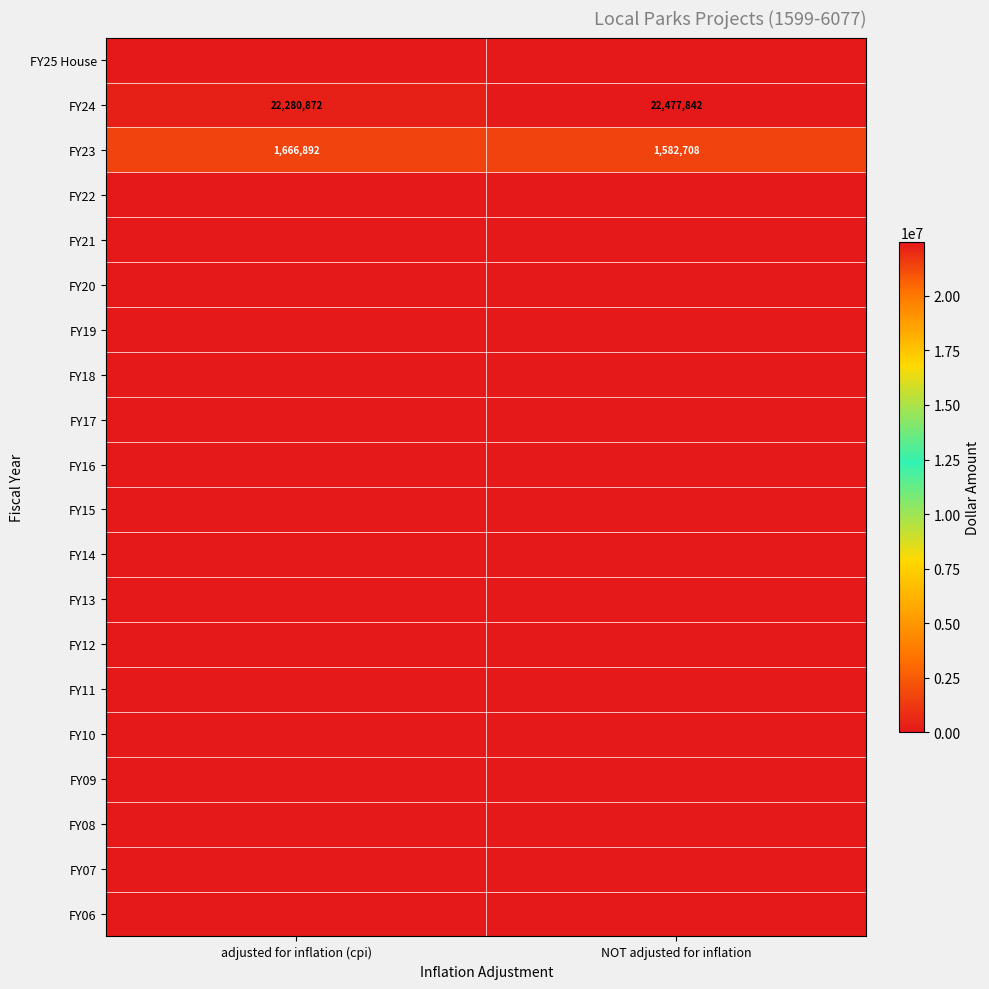

What is the approximate value of FY23 at NOT adjusted for inflation, to the nearest 50?

1582700